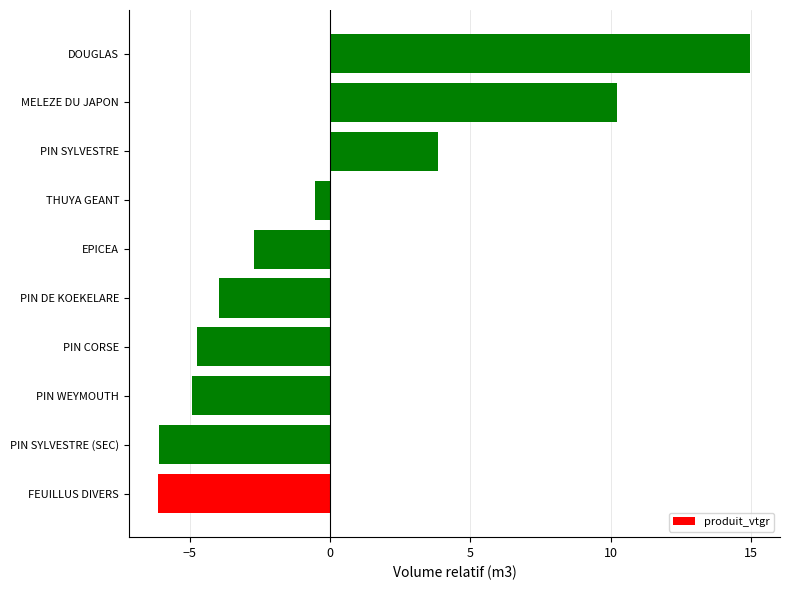

Reading bottom to top, list all the values displayed in this chart.

FEUILLUS DIVERS=-6.1	PIN SYLVESTRE (SEC)=-6.1	PIN WEYMOUTH=-4.9	PIN CORSE=-4.7	PIN DE KOEKELARE=-3.9	EPICEA=-2.7	THUYA GEANT=-0.5	PIN SYLVESTRE=3.8	MELEZE DU JAPON=10.2	DOUGLAS=15.0